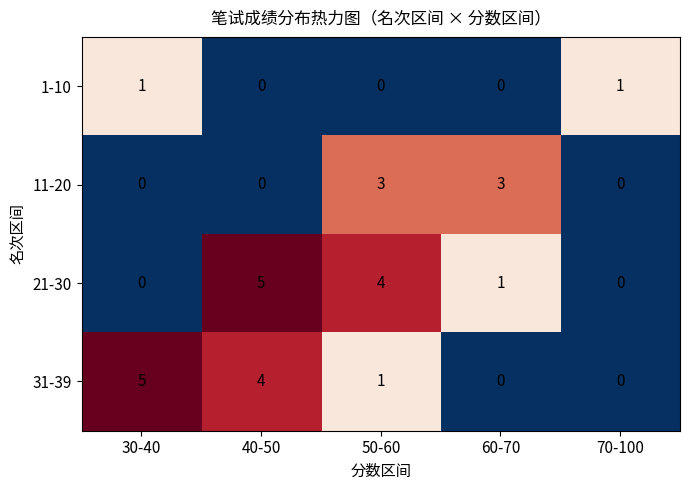

What is the spread (max minus min) of values at 40-50?

5